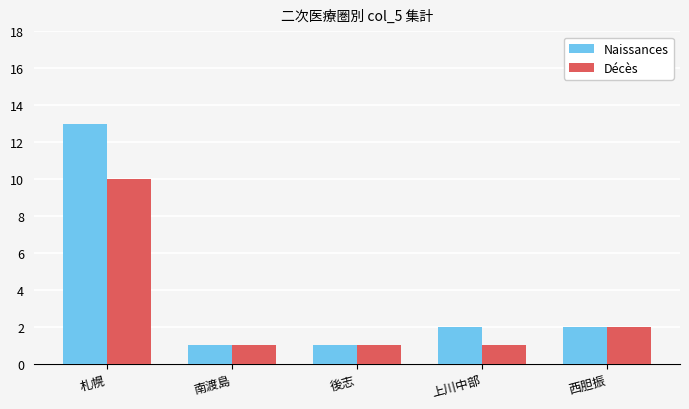

Which series has the widest spread of values?

Naissances